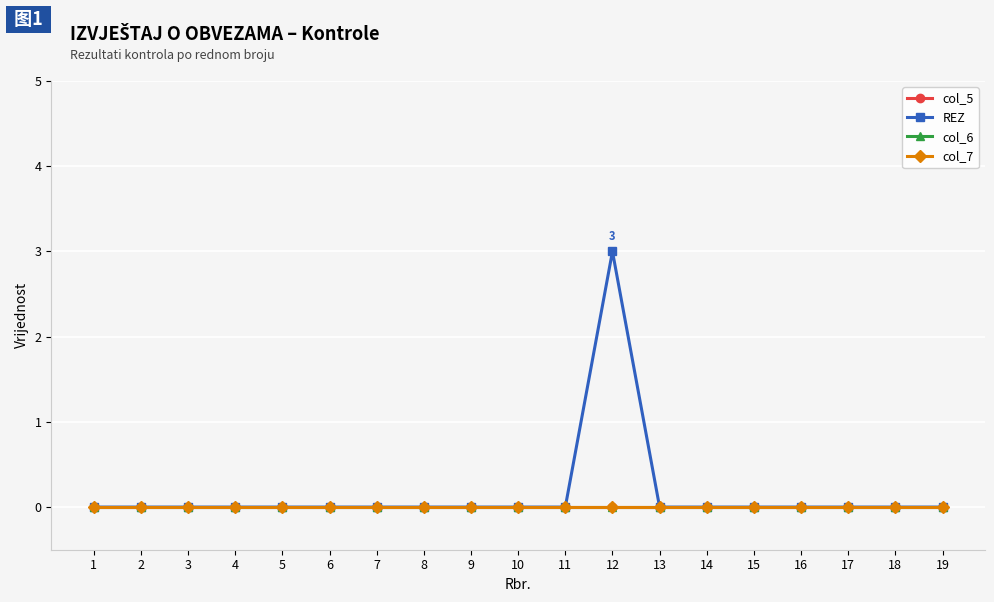

The value of col_5 at 18 is 0. True or false?

True